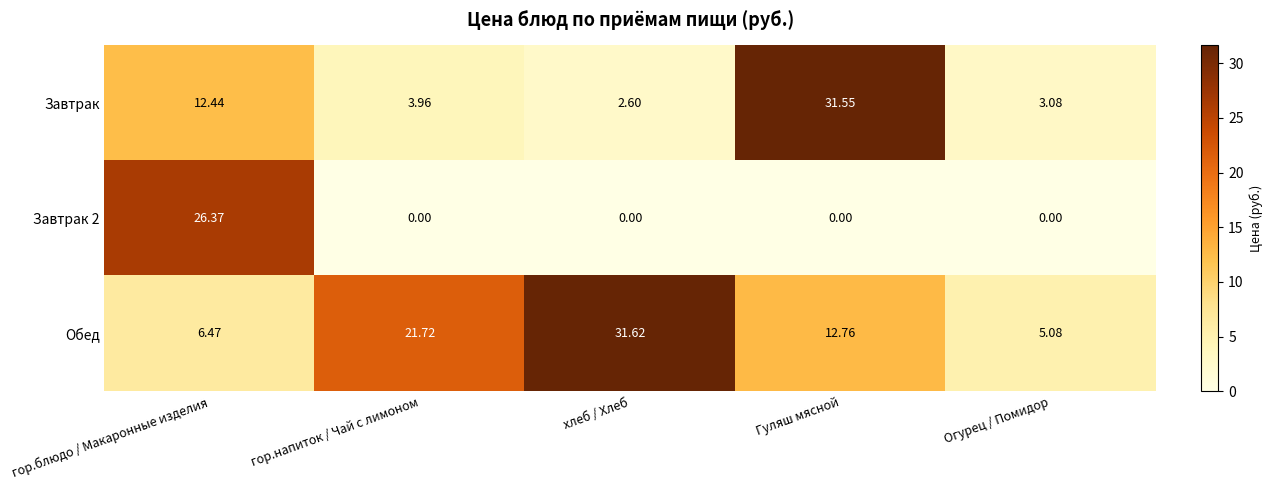

Rank the categories by Завтрак value from highest to lowest.

Гуляш мясной, гор.блюдо / Макаронные изделия, гор.напиток / Чай с лимоном, Огурец / Помидор, хлеб / Хлеб